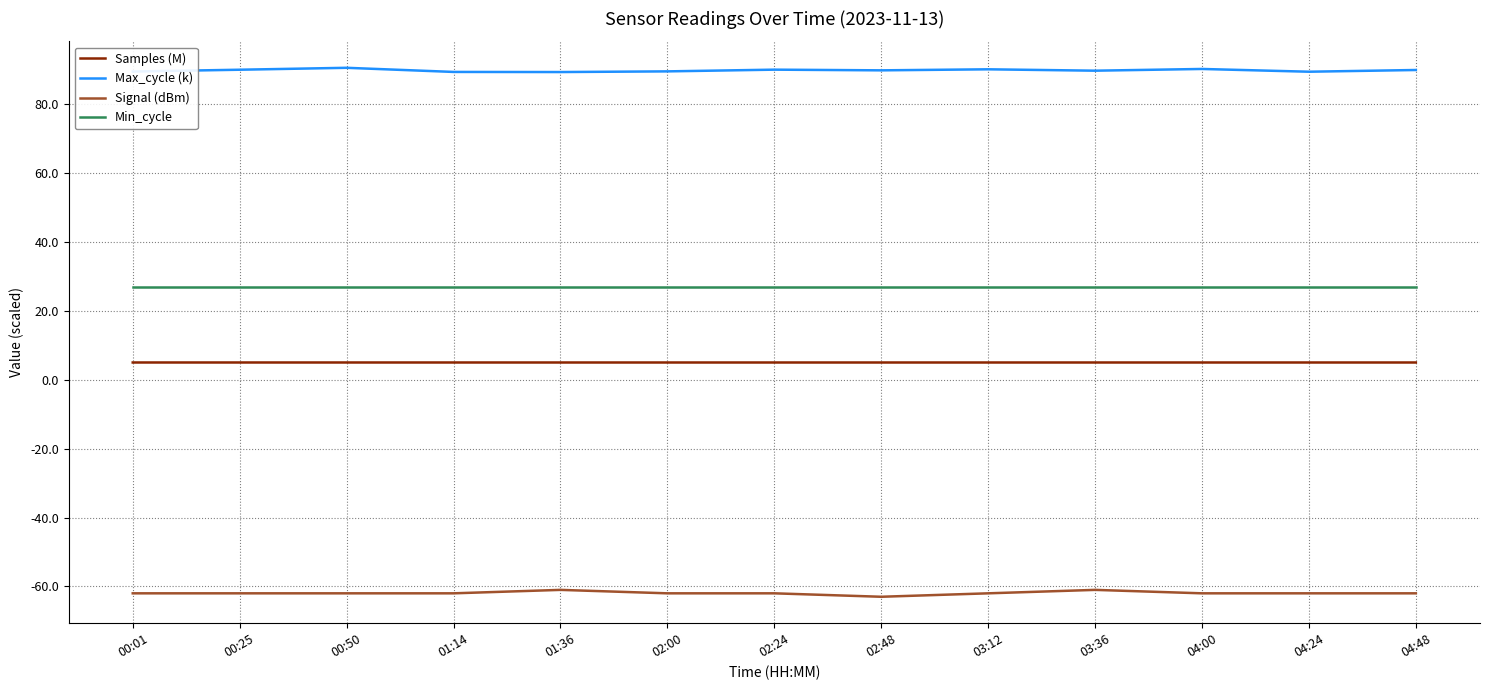

Is it true that Min_cycle equals 44.5 at 00:25?

False